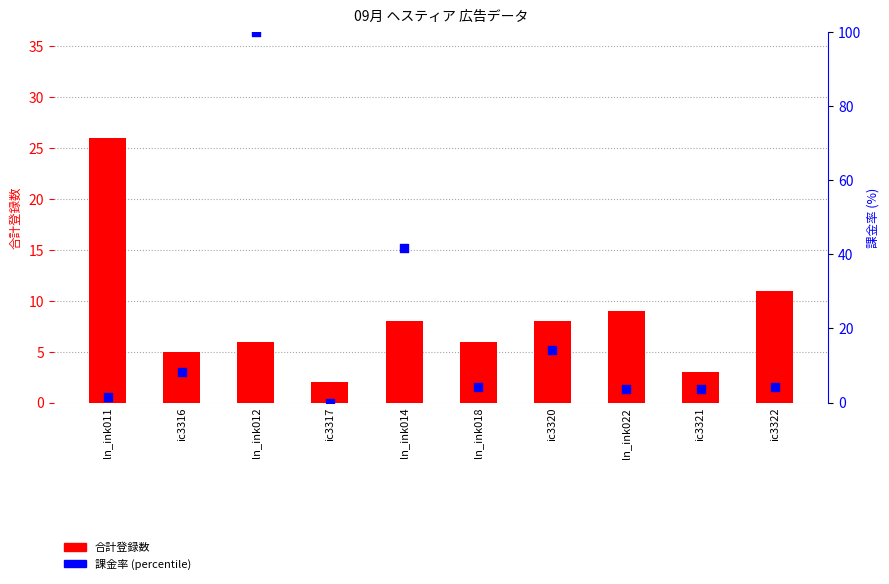

Which series contains the highest Y value?

課金率 (percentile)